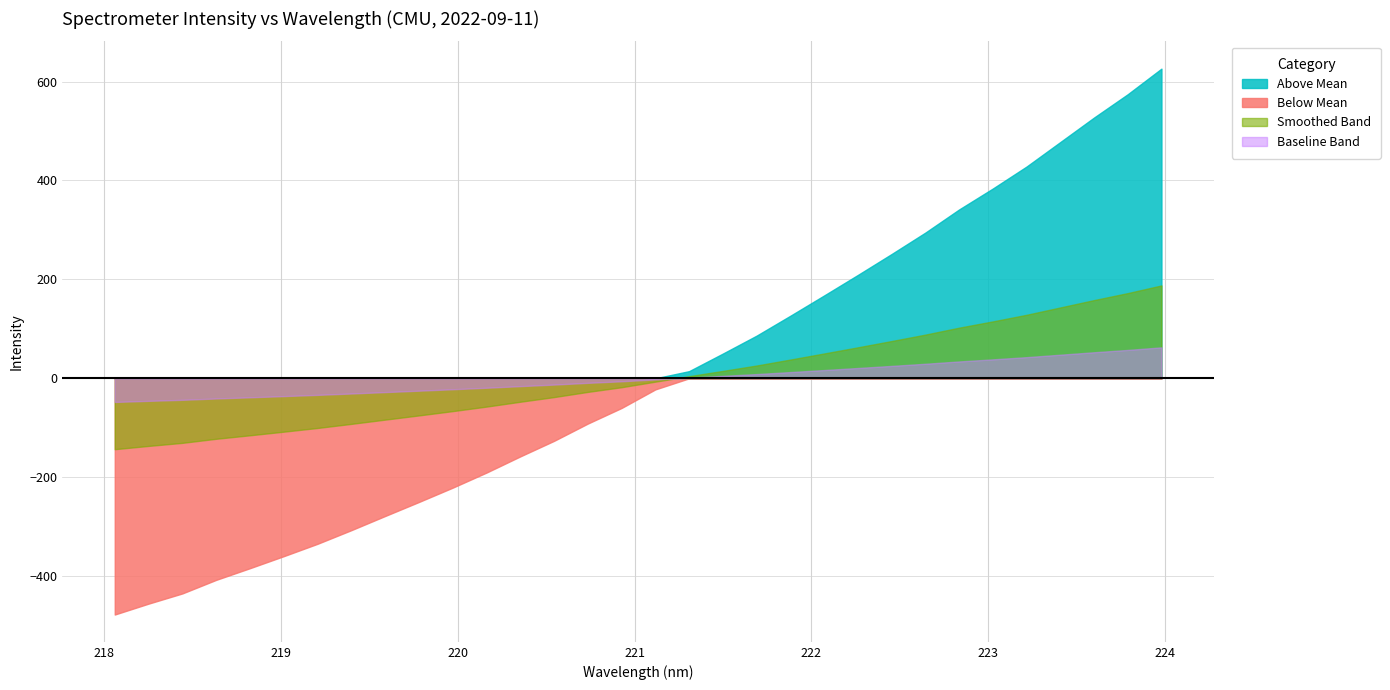

True or false: there are more than 0 points higher than both neighbors.

False